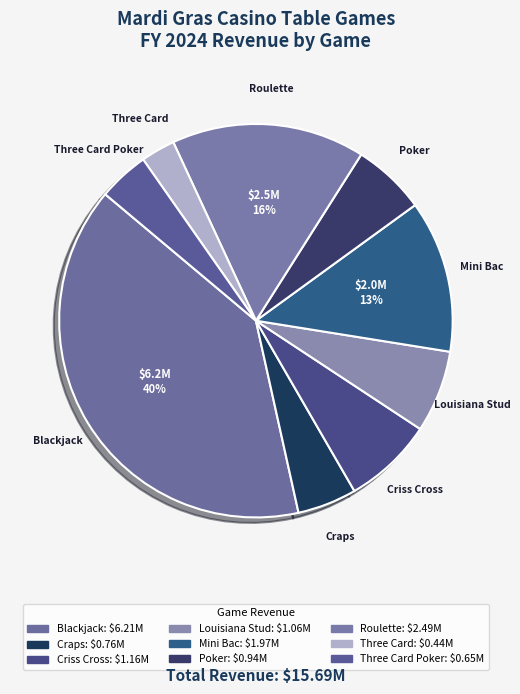

Is it true that Three Card is 3% of the pie?

True